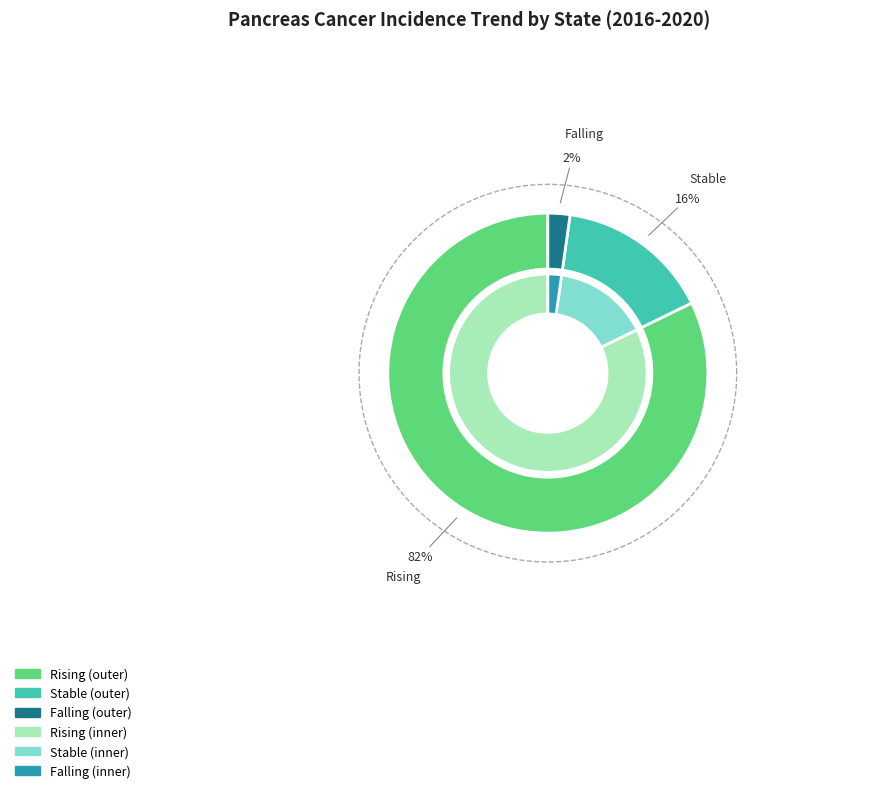

How many slices are in this pie chart?

3